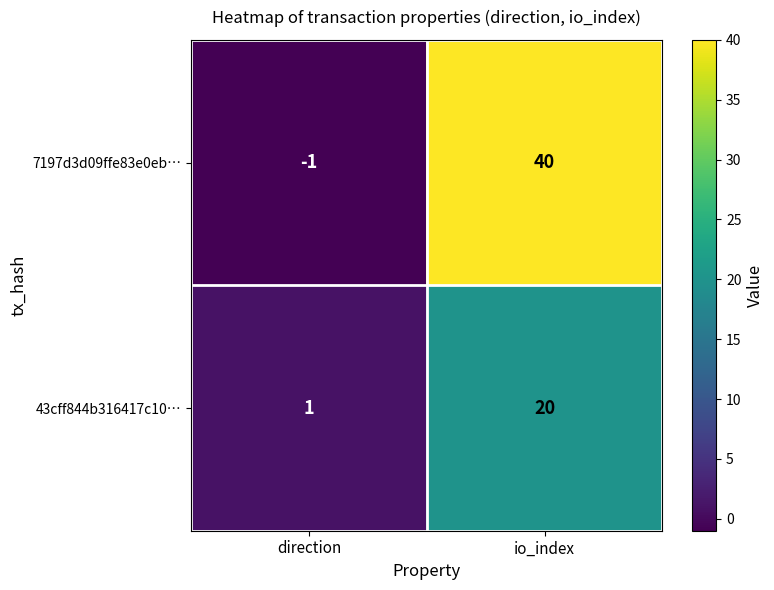

What is the greatest value displayed?

40